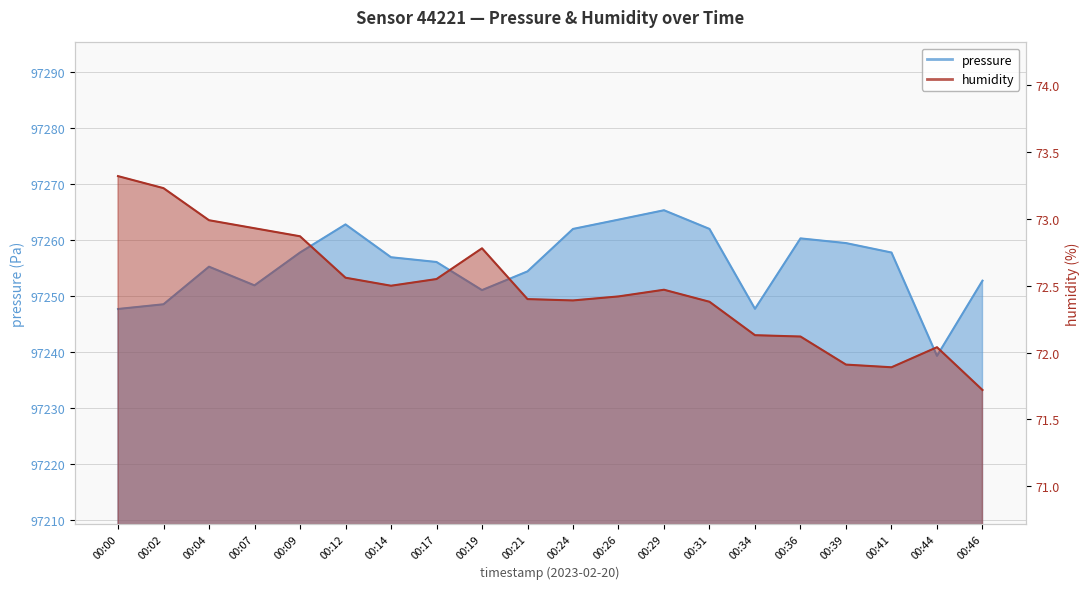

Where is pressure nearest to the value 97252?

00:07